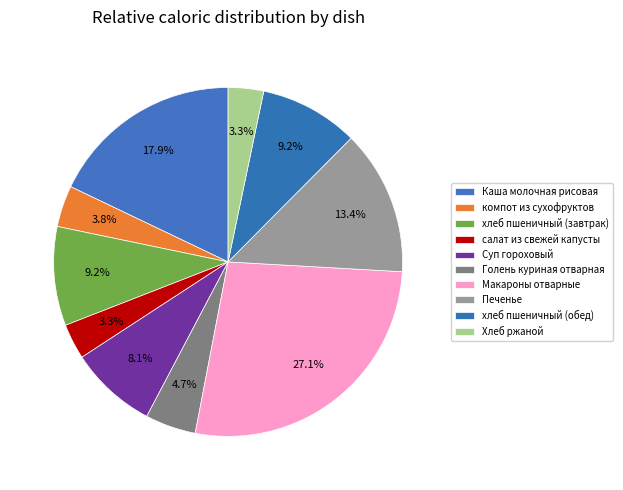

Between Печенье and хлеб пшеничный (обед), which is larger?

Печенье